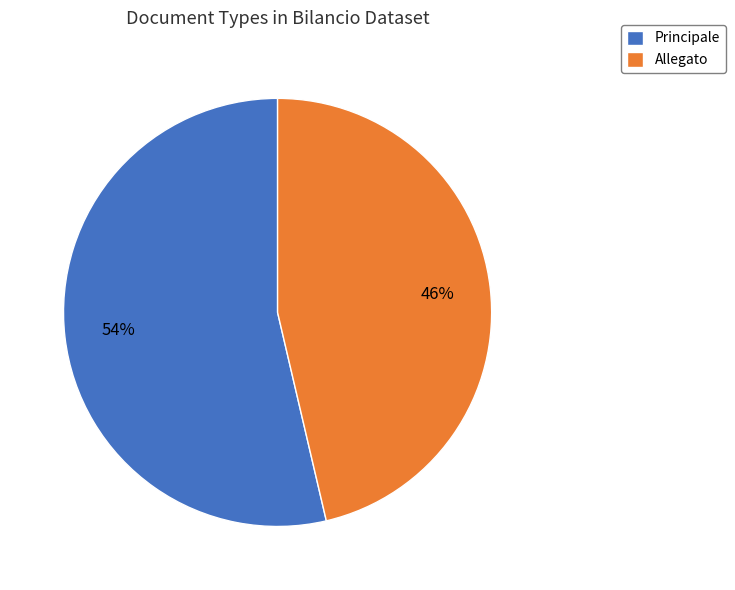

Which category has the smallest portion of the pie?

Allegato